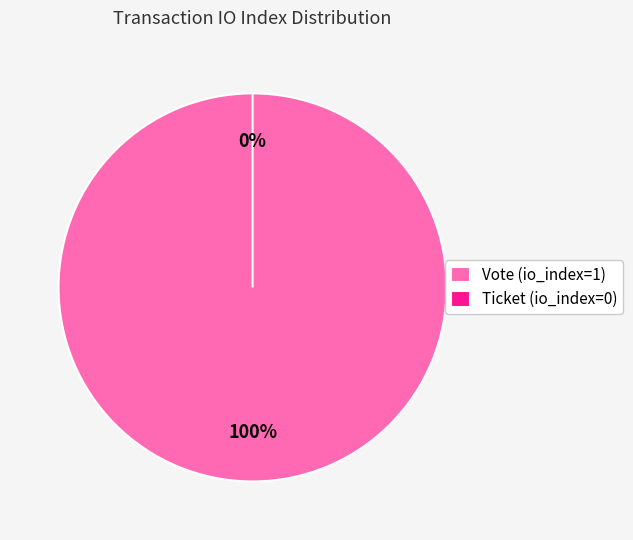

What is the smallest slice in the pie chart?

Ticket (io_index=0)